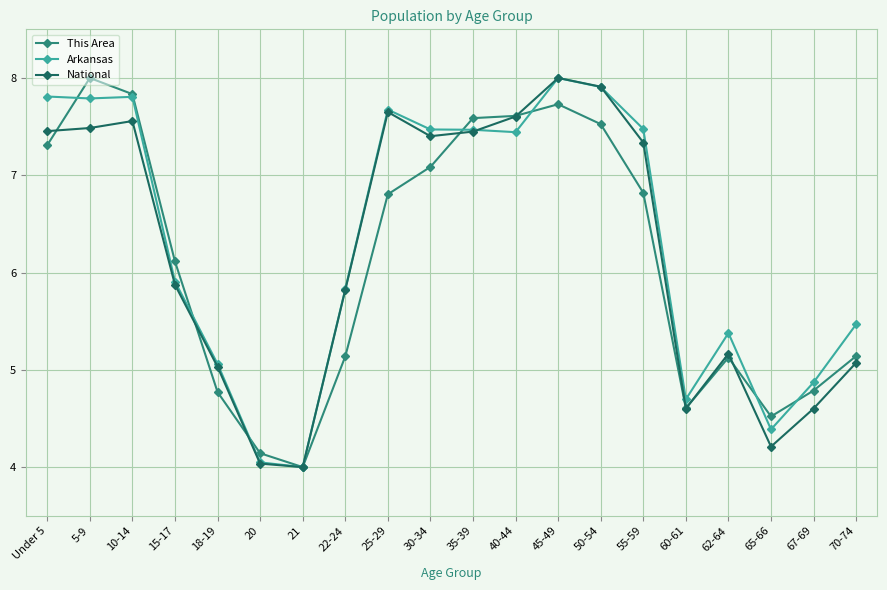

True or false: This Area has more than 2 interior local peaks.

True